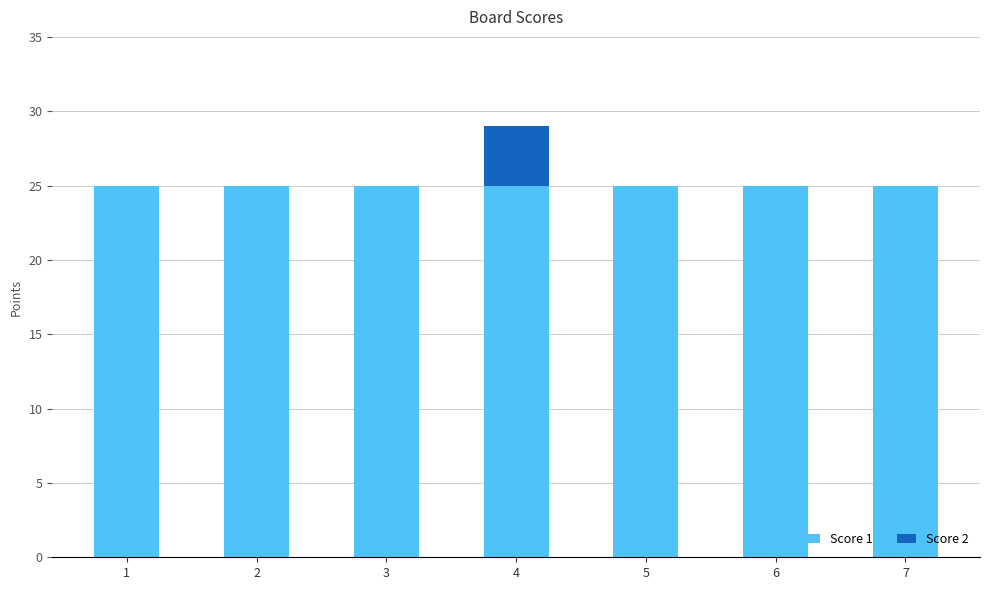

Is it true that Score 1 equals 25 at 1?

True